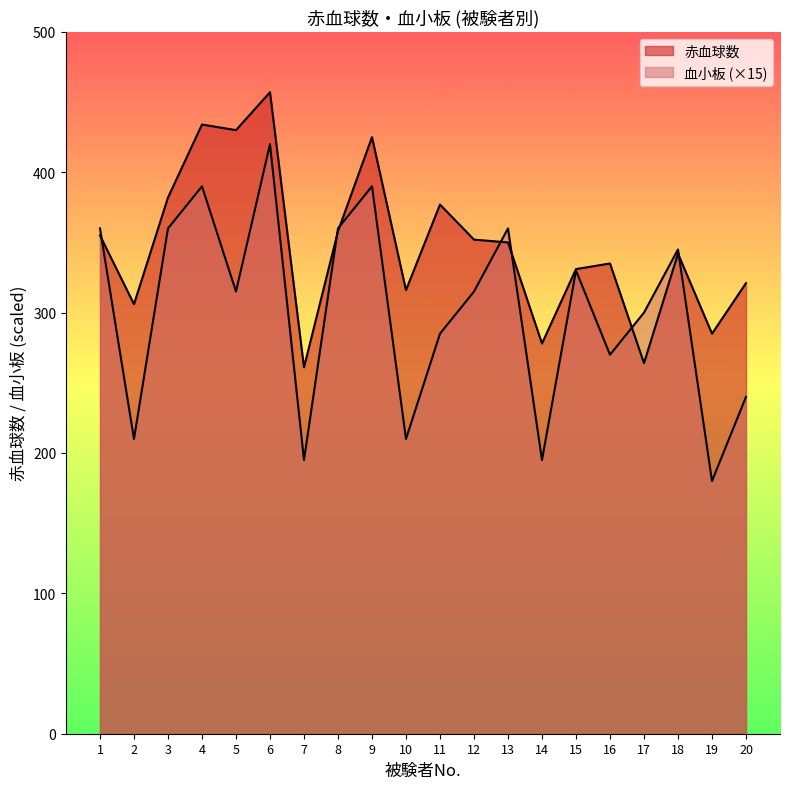

After their last crossing, which series has the higher values: 血小板 or 赤血球数?

赤血球数